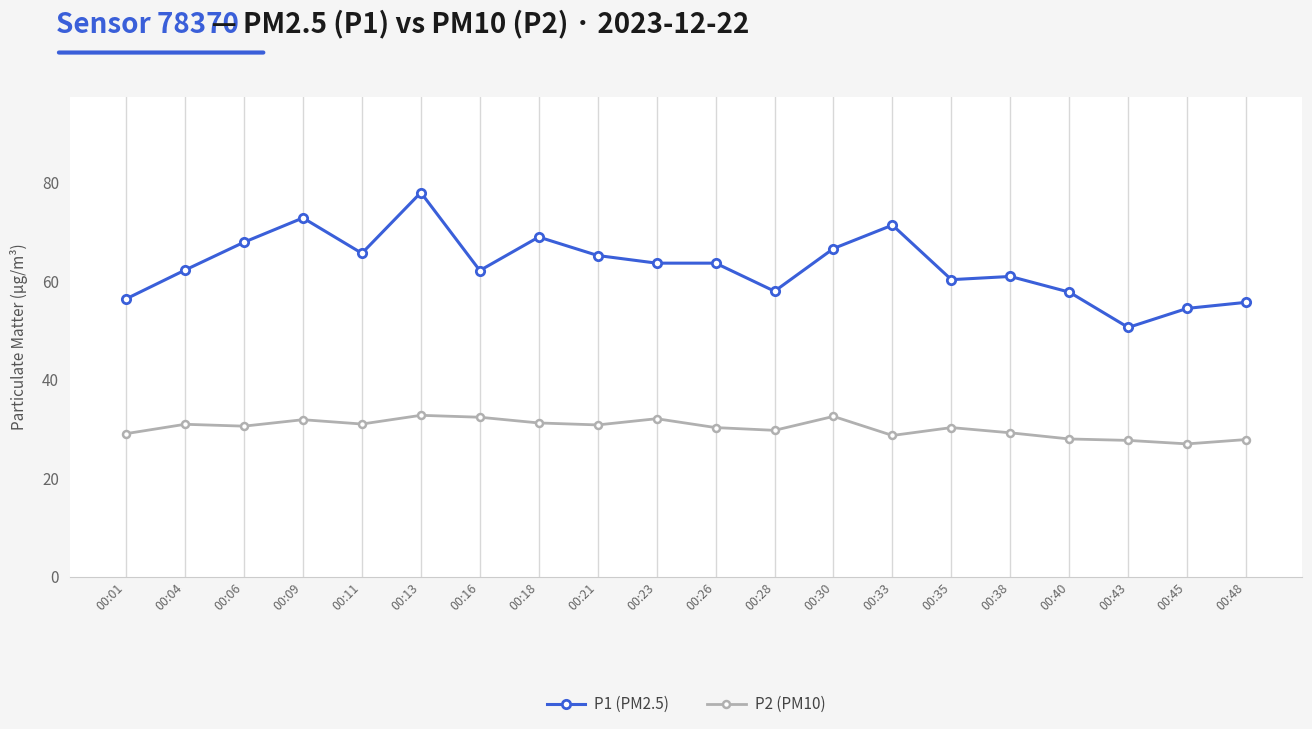

What is the value of the P2 (PM10) point at the 8th from the left?

31.2